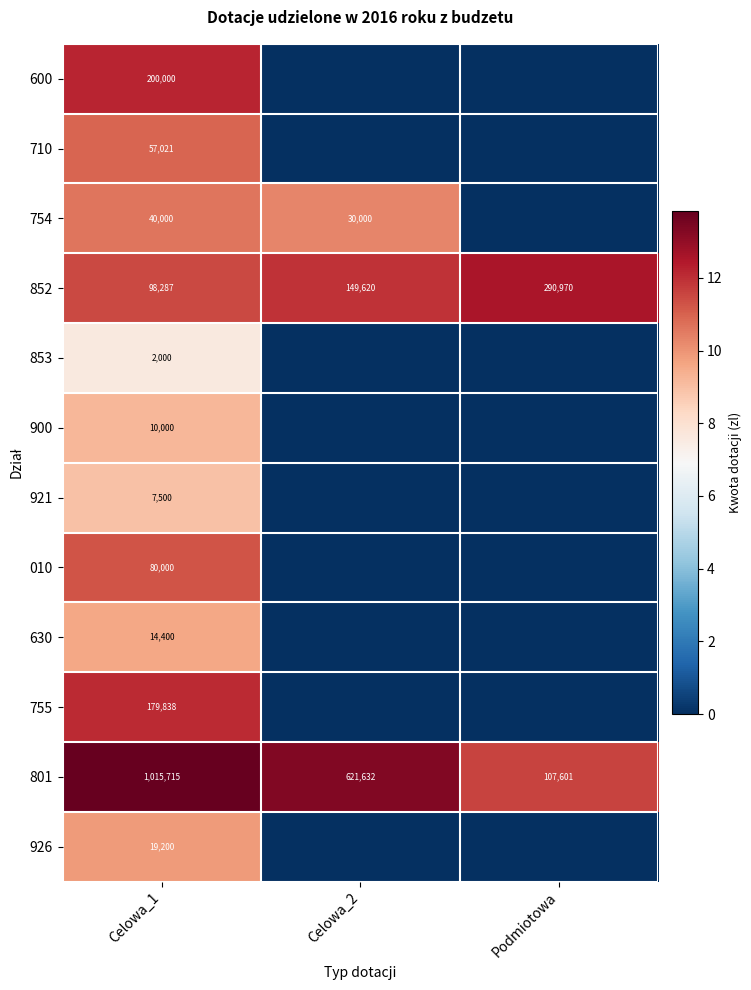

The value of 801 at Celowa_2 is 364108. True or false?

False